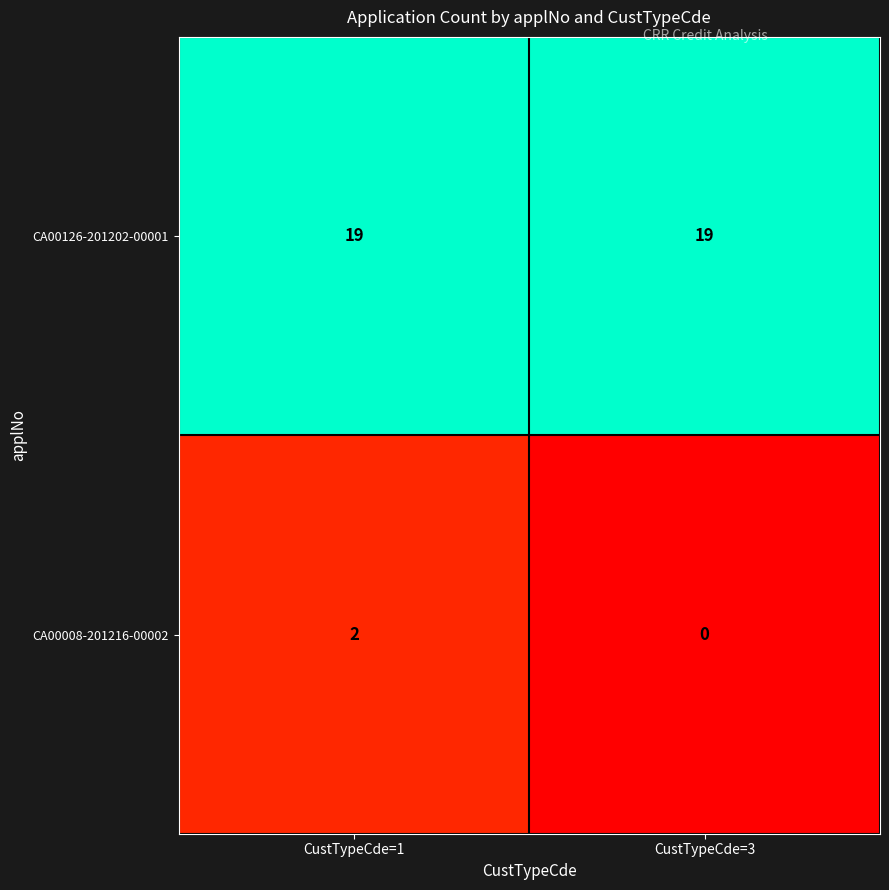

True or false: CA00126-201202-00001 has a value of 12 at CustTypeCde=1.

False